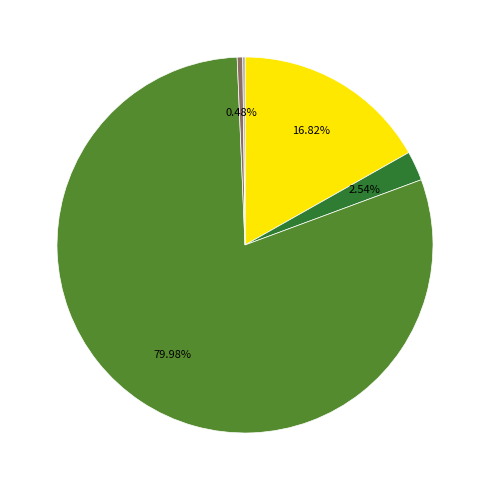

Is there a majority slice in this chart?

Yes